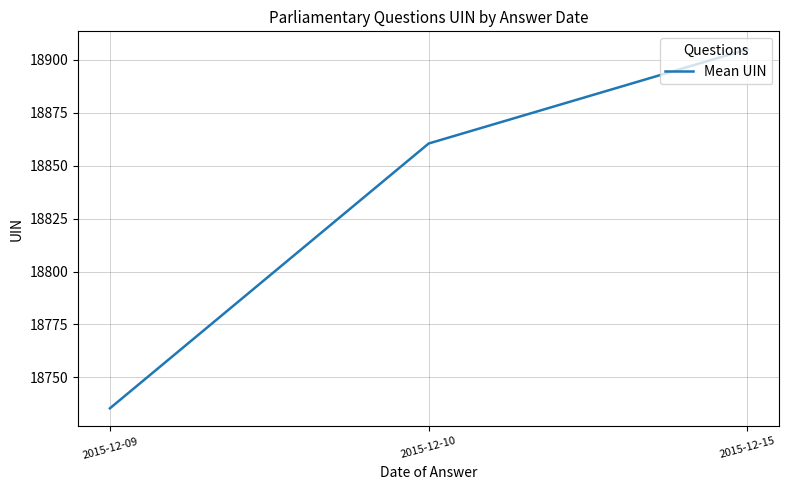

Does the chart have visible grid lines?

Yes